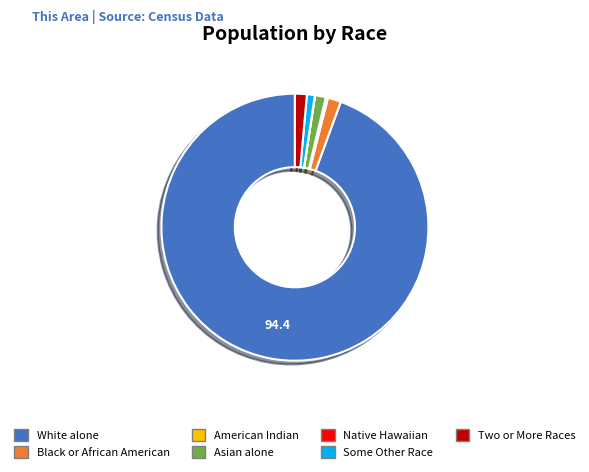

Is there a majority slice in this chart?

Yes